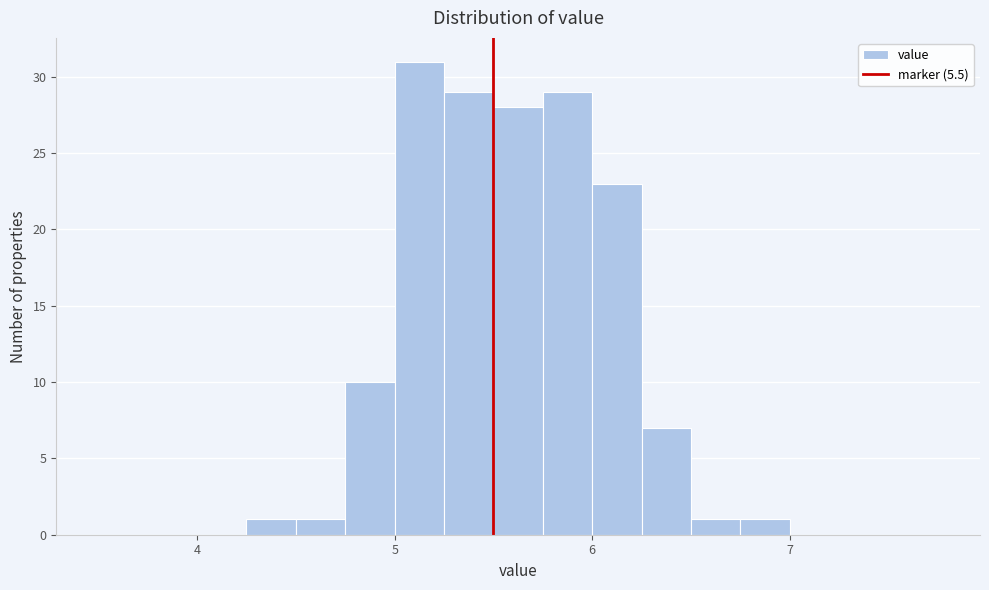

Read against the x-axis, roughly where is the centre of the tallest bar?

5.1